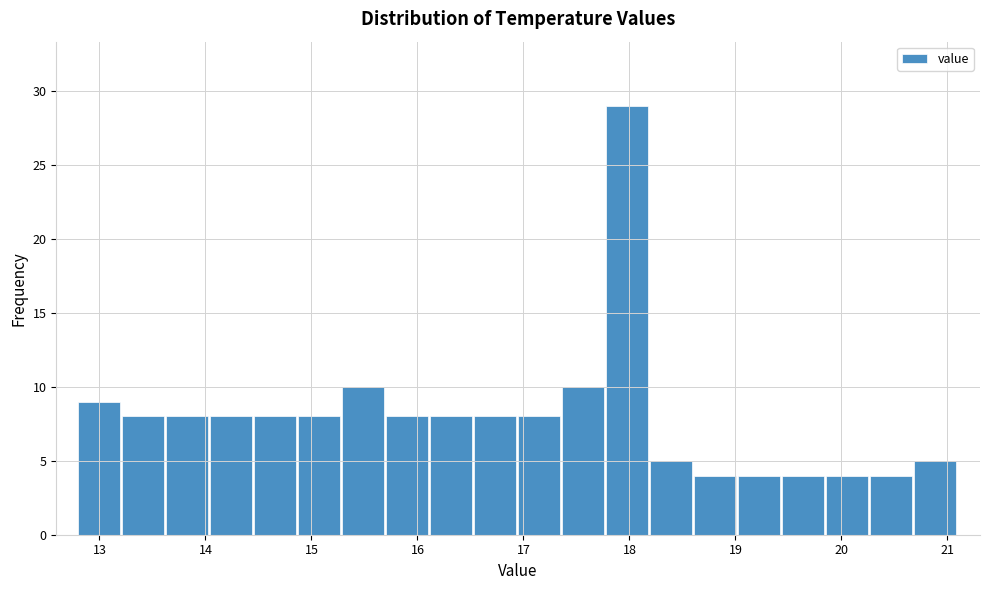

Reading left to right, transcribe this chart: for each bar, give the range it covers on the x-axis and its height. Neither the bar edges nor the heights are printed on the chart, so give them approximately, as read against the axes.

12.8 to 13.2: 9
13.2 to 13.6: 8
13.6 to 14.0: 8
14.0 to 14.5: 8
14.5 to 14.9: 8
14.9 to 15.3: 8
15.3 to 15.7: 10
15.7 to 16.1: 8
16.1 to 16.5: 8
16.5 to 17.0: 8
17.0 to 17.4: 8
17.4 to 17.8: 10
17.8 to 18.2: 29
18.2 to 18.6: 5
18.6 to 19.0: 4
19.0 to 19.4: 4
19.4 to 19.9: 4
19.9 to 20.3: 4
20.3 to 20.7: 4
20.7 to 21.1: 5